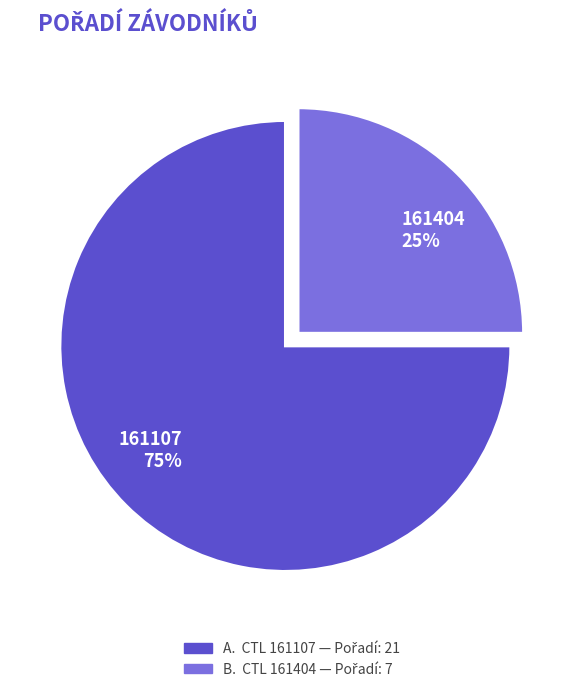

Is it true that 161107 is 75% of the pie?

True